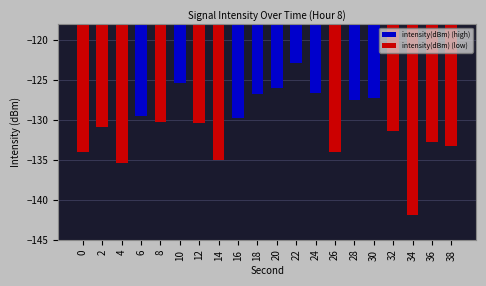

Count the number of values greater than -130.

9